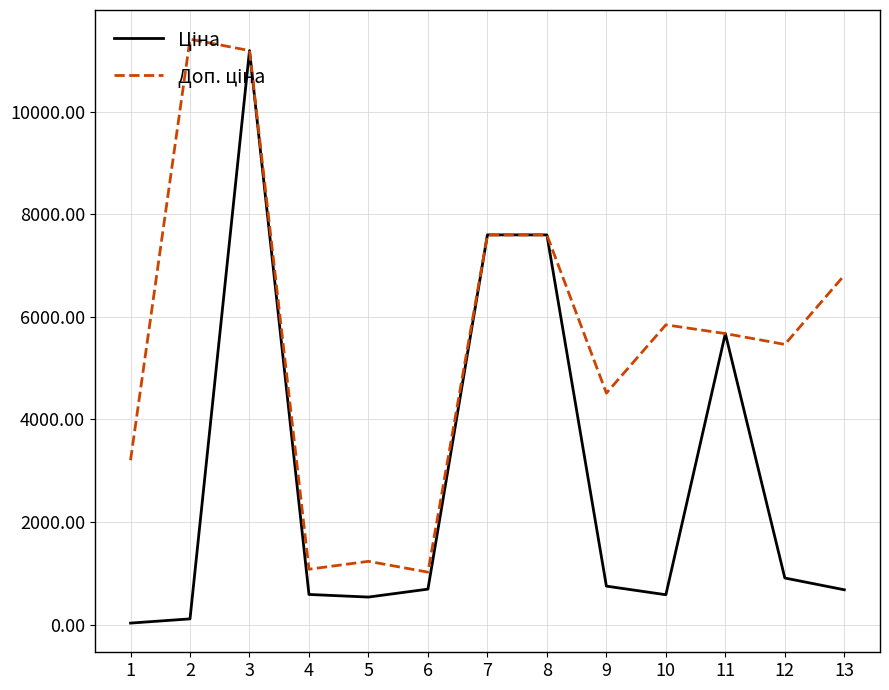

At which category is the sum across all series the highest?

3